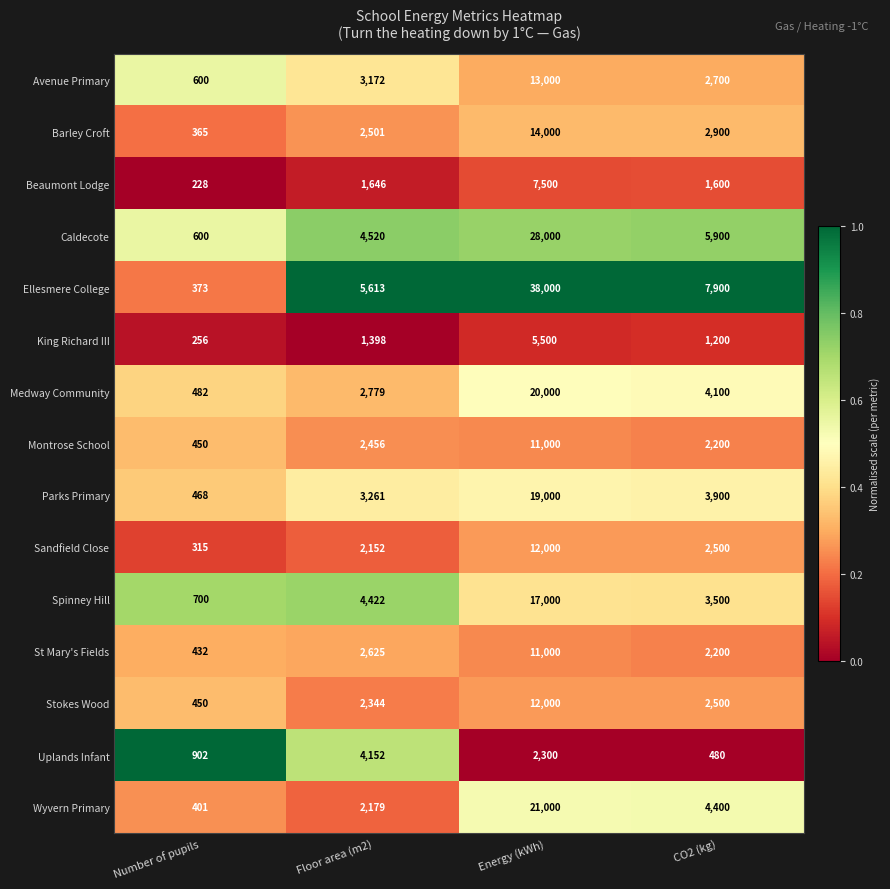

The value of Beaumont Lodge at Floor area (m2) is 1646. True or false?

True